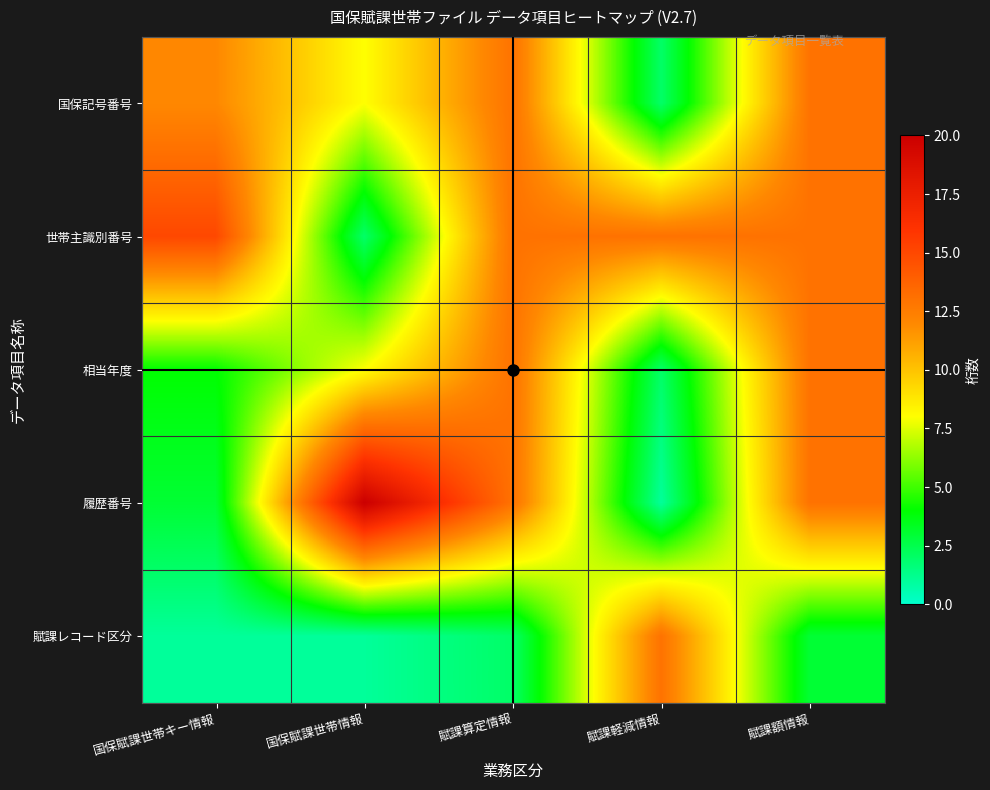

Reading right to left, extract all data points from this chart.

国保記号番号: 賦課額情報=13	賦課軽減情報=2	賦課算定情報=13	国保賦課世帯情報=8	国保賦課世帯キー情報=12
世帯主識別番号: 賦課額情報=13	賦課軽減情報=13	賦課算定情報=13	国保賦課世帯情報=2	国保賦課世帯キー情報=15
相当年度: 賦課額情報=13	賦課軽減情報=2	賦課算定情報=13	国保賦課世帯情報=8	国保賦課世帯キー情報=4
履歴番号: 賦課額情報=13	賦課軽減情報=1	賦課算定情報=13	国保賦課世帯情報=20	国保賦課世帯キー情報=3
賦課レコード区分: 賦課額情報=3	賦課軽減情報=13	賦課算定情報=2	国保賦課世帯情報=1	国保賦課世帯キー情報=1